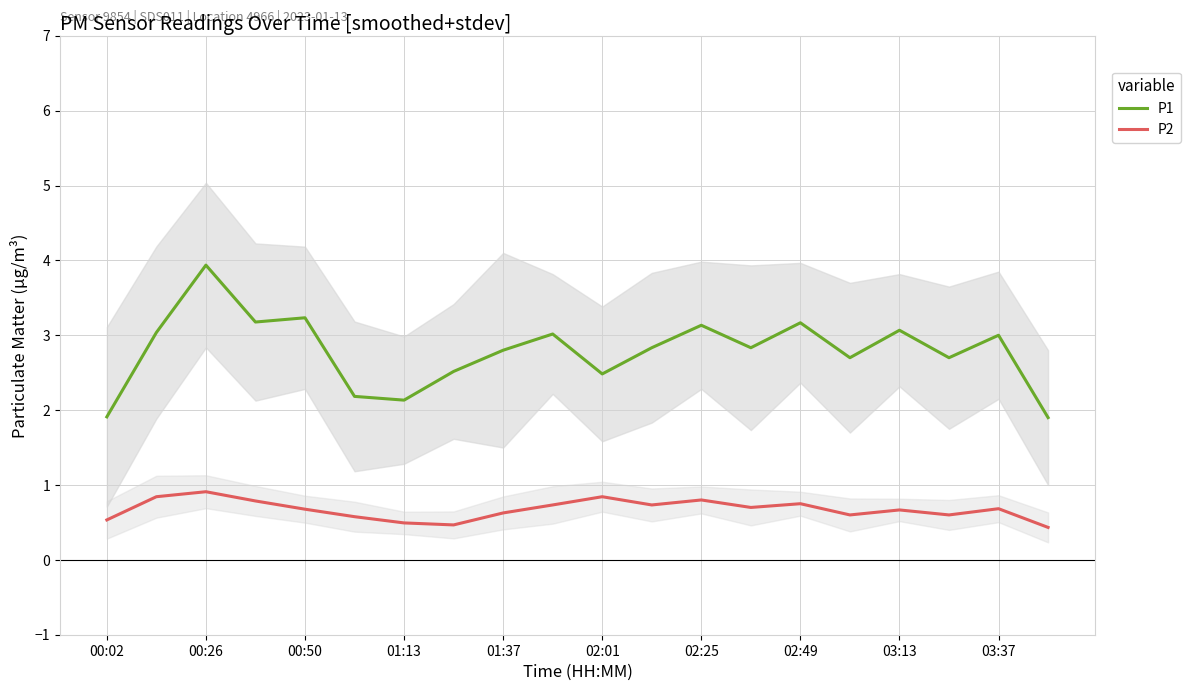

At how many categories does at least one series exceed 1?

20